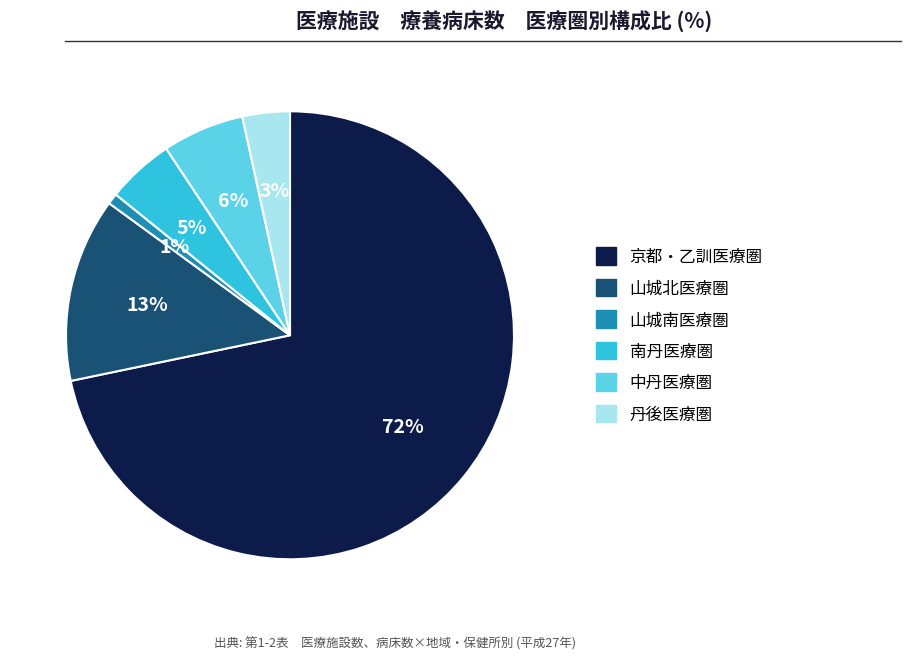

Rank the categories by value from highest to lowest.

京都・乙訓医療圏, 山城北医療圏, 中丹医療圏, 南丹医療圏, 丹後医療圏, 山城南医療圏